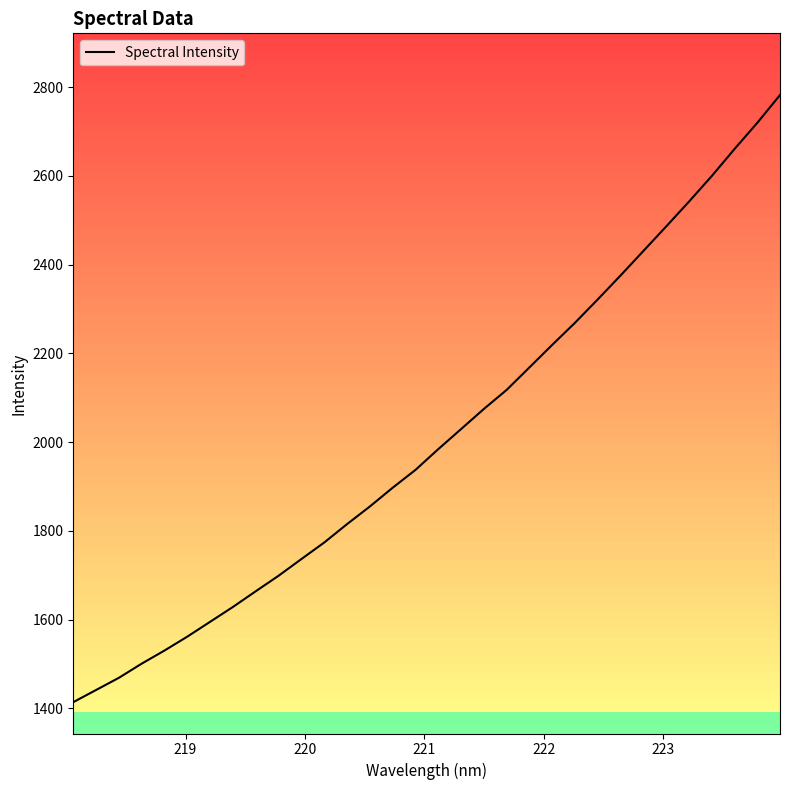

What is the minimum value shown in the chart?

1413.9